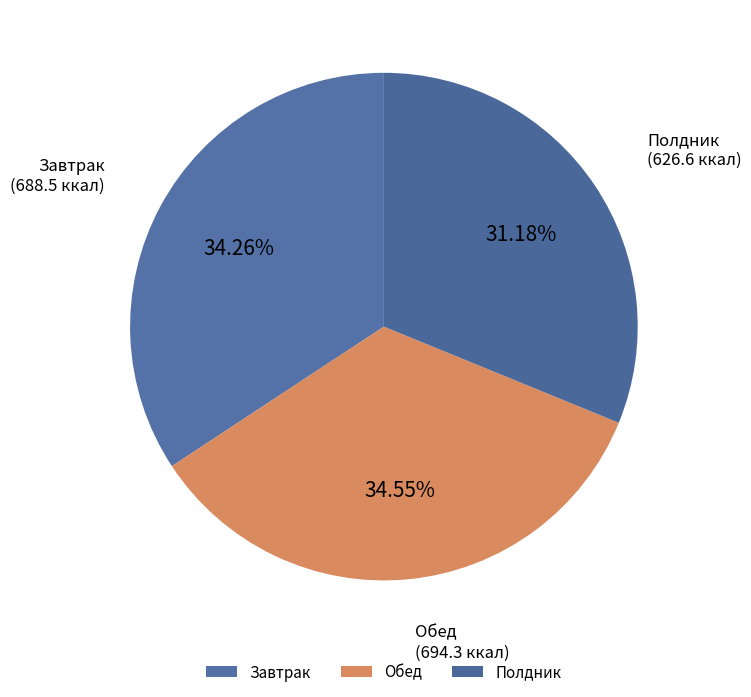

Between Полдник and Обед, which is larger?

Обед